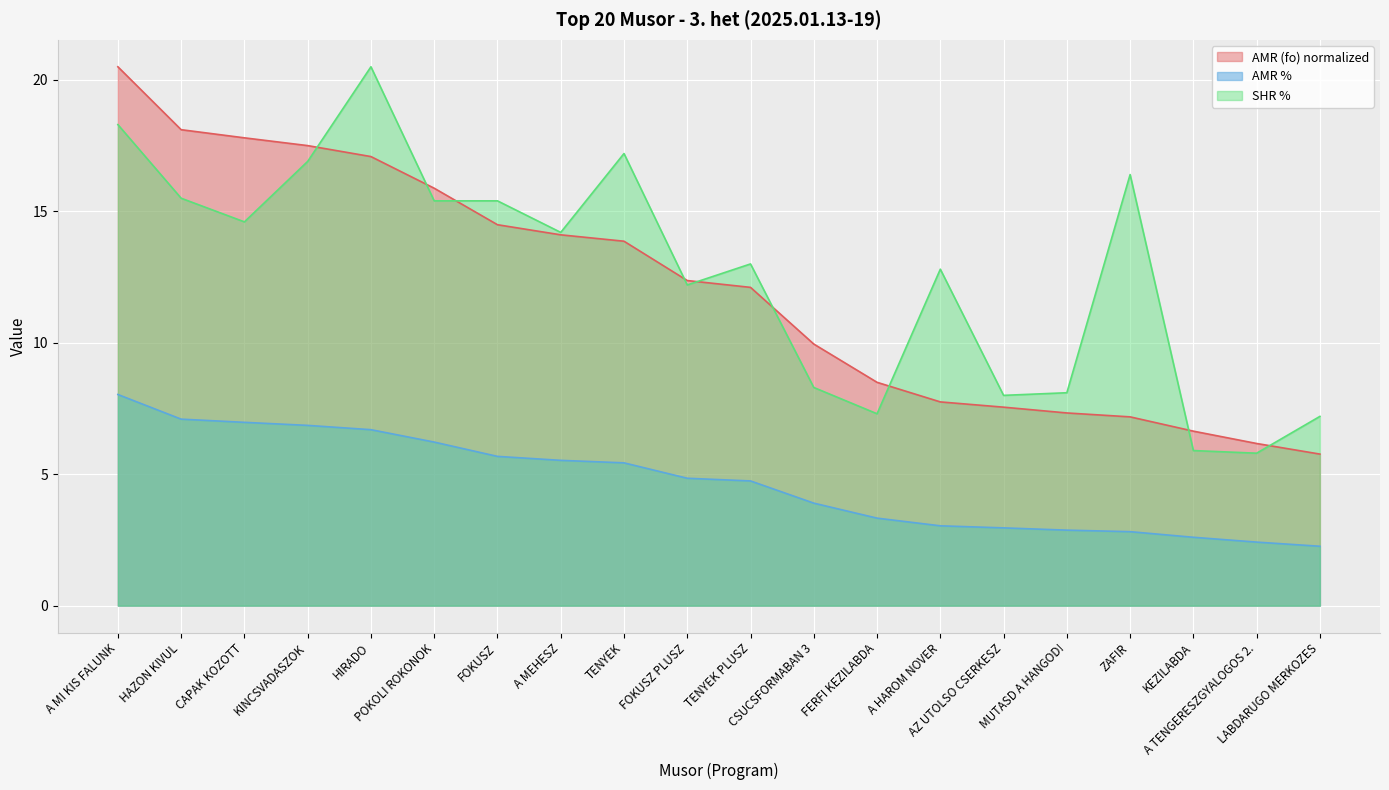

How many data points in AMR % are above 4?

11